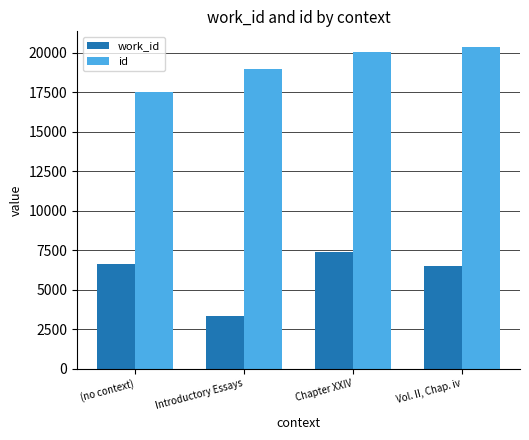

Reading right to left, extract all data points from this chart.

work_id: 6506	7365	3370	6611
id: 20333	20061	18968	17541